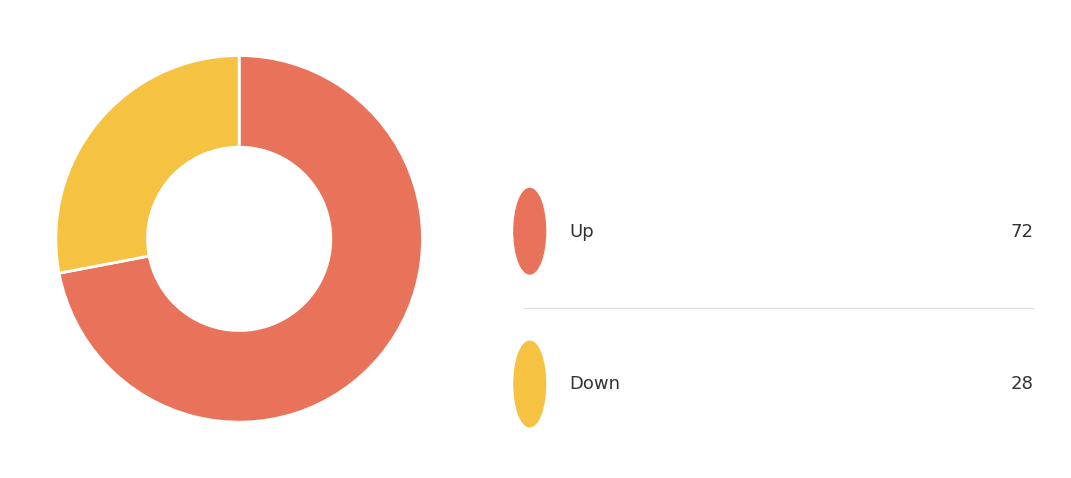

Is there any slice that represents more than half of the pie?

Yes